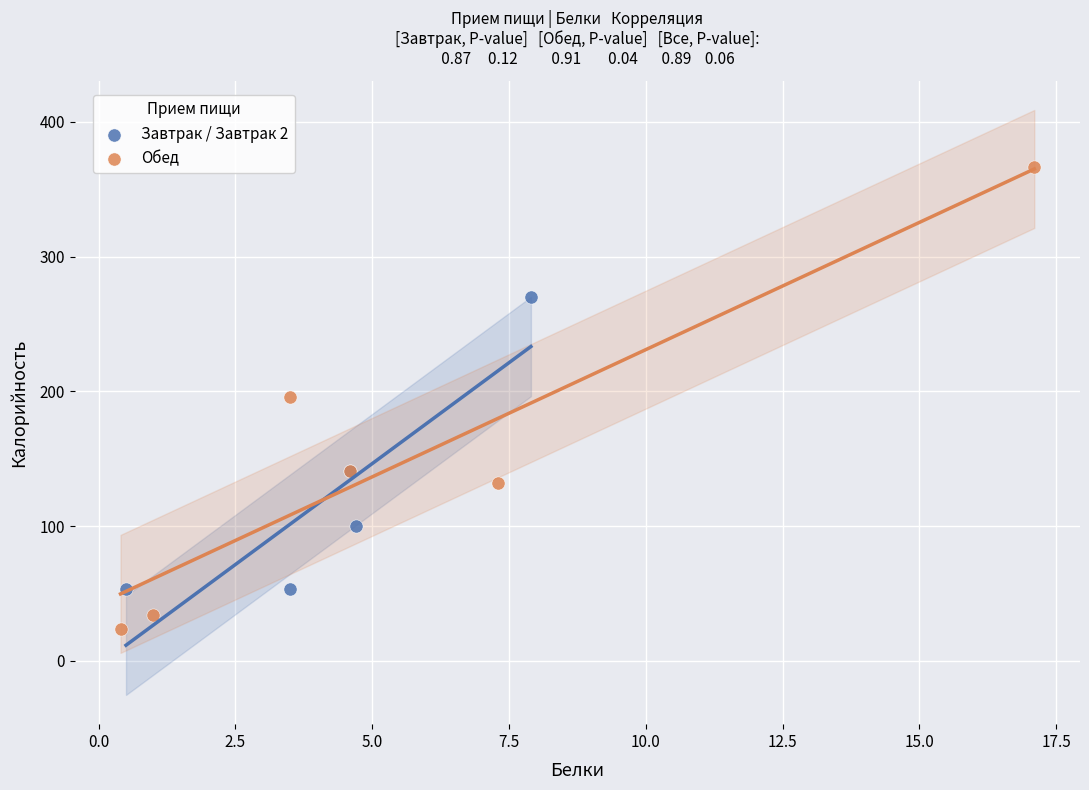

Which series has the largest Y range (max minus min)?

Обед